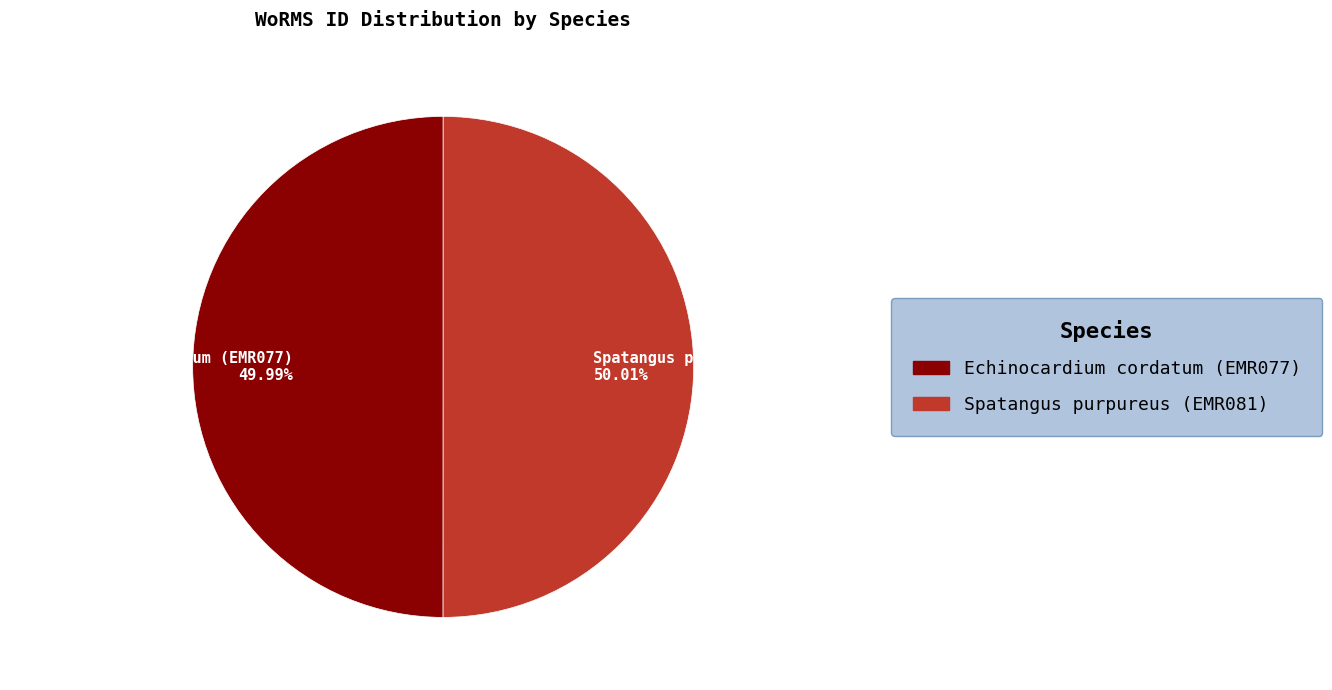

What percentage is the Echinocardium cordatum (EMR077) slice, to the nearest percent?

50%